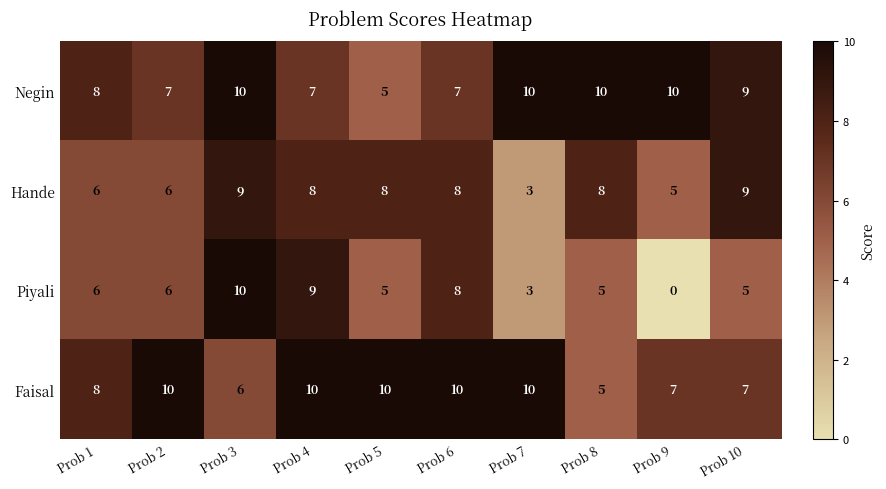

Which series changed the most between Prob 1 and Prob 9?

Piyali